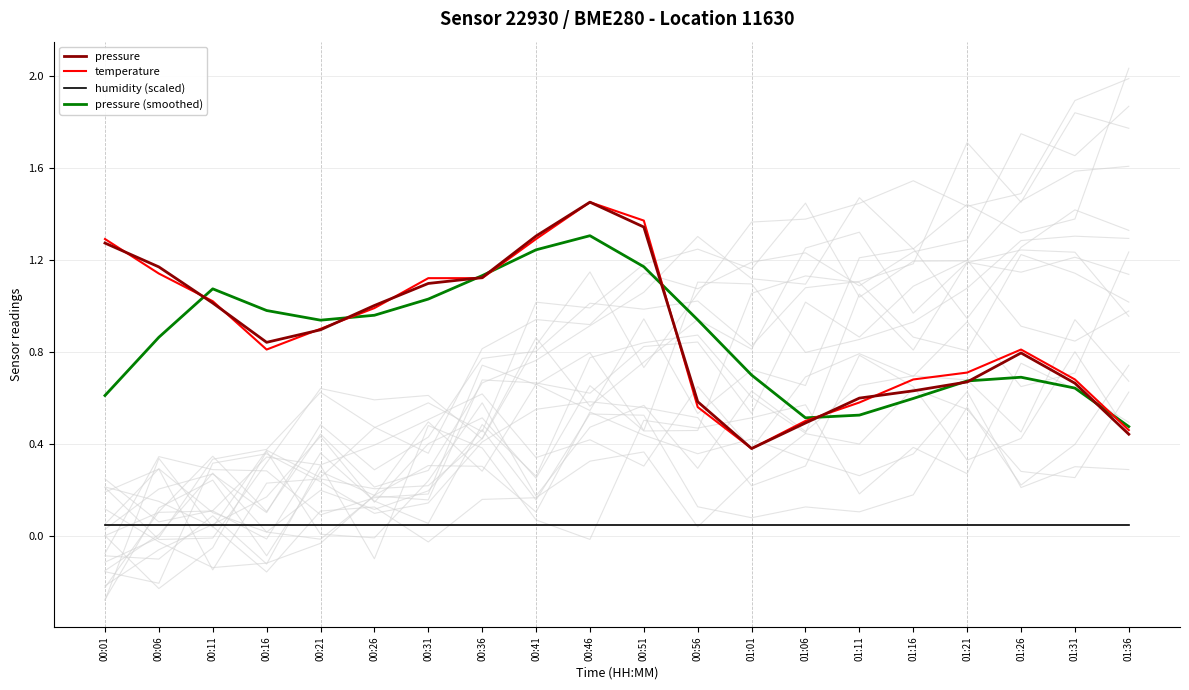

The value of humidity (scaled) at 00:26 is 0.1. True or false?

True